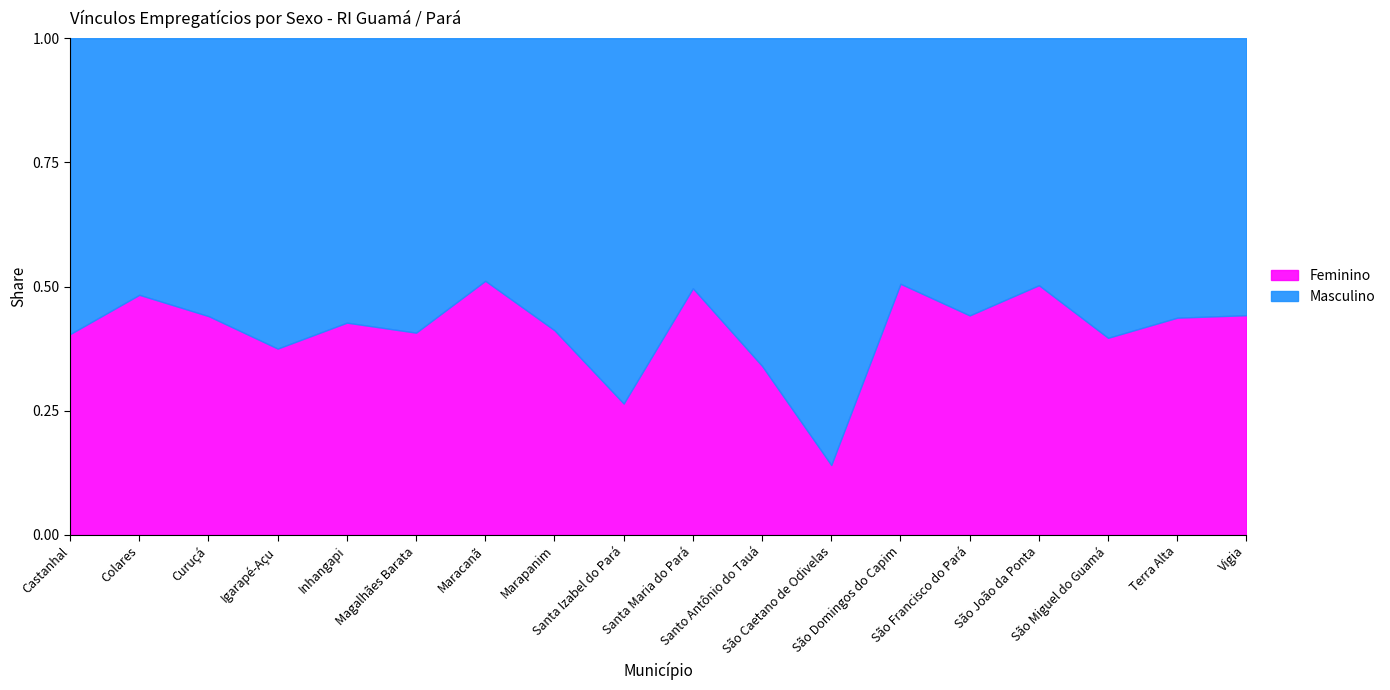

Where is the first local minimum for Masculino?

Colares